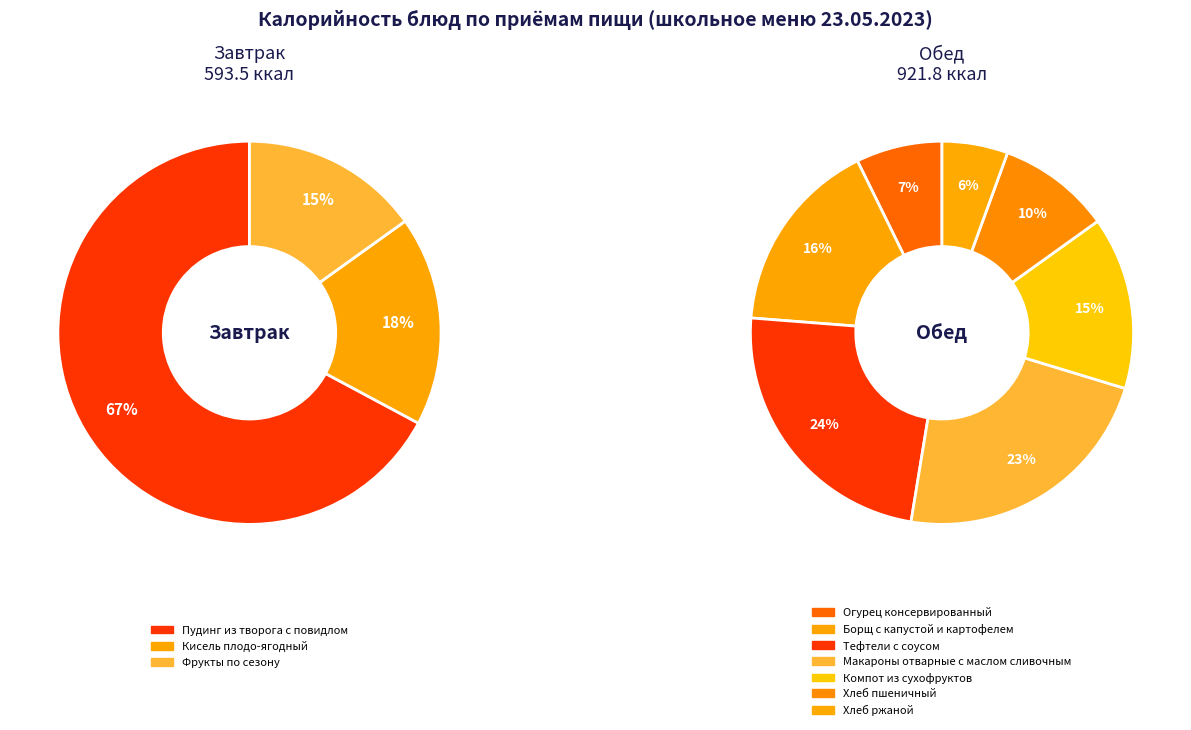

True or false: Макароны отварные с маслом сливочным accounts for 20% of the total.

False